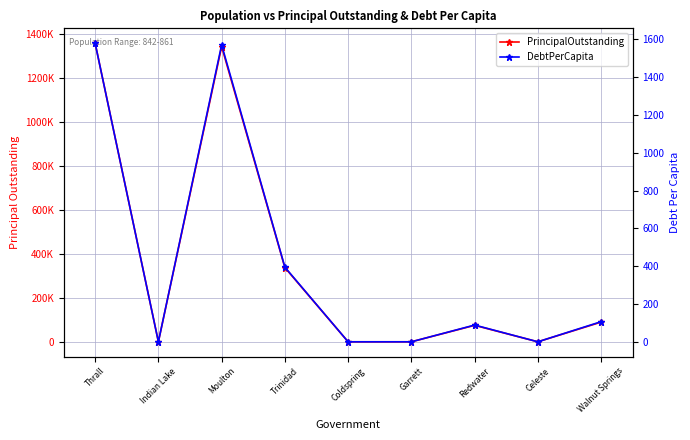

True or false: PrincipalOutstanding has more than 2 interior local peaks.

False